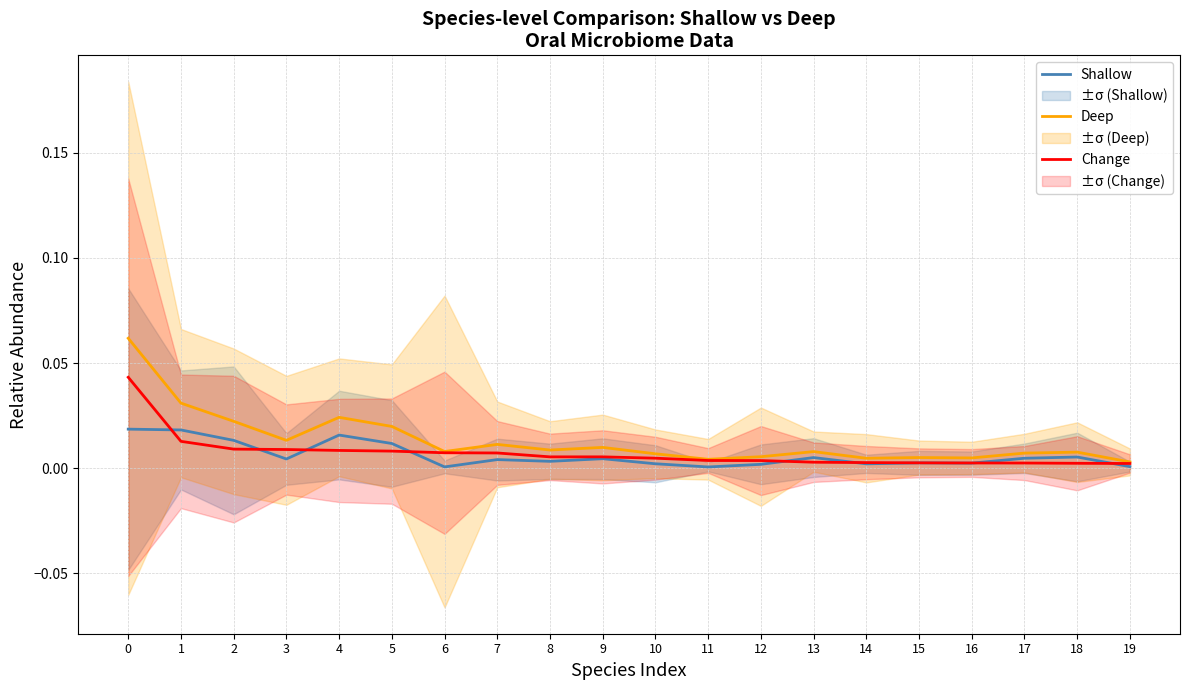

Which series ends up on top after the final intersection of Change and Shallow?

Change